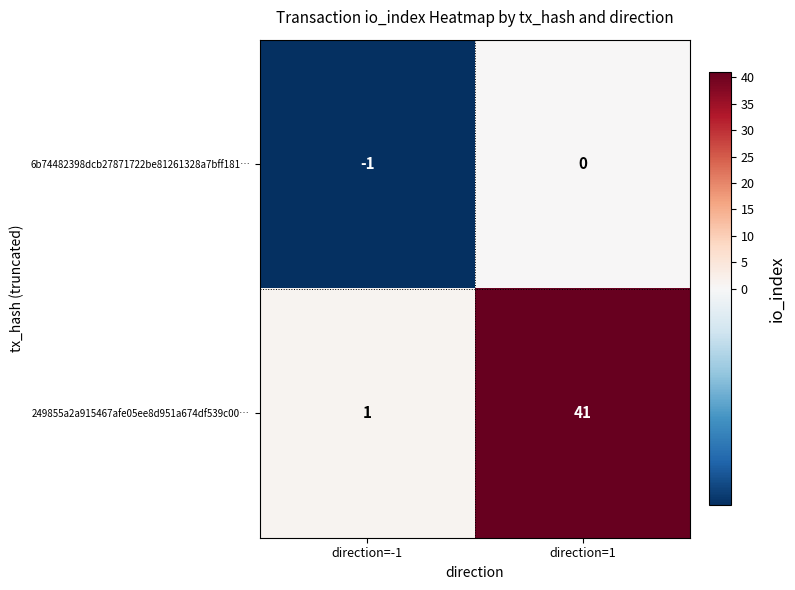

What is the difference between the 249855a2a915467afe05ee8d951a674df539c00… values at direction=1 and direction=-1?

40